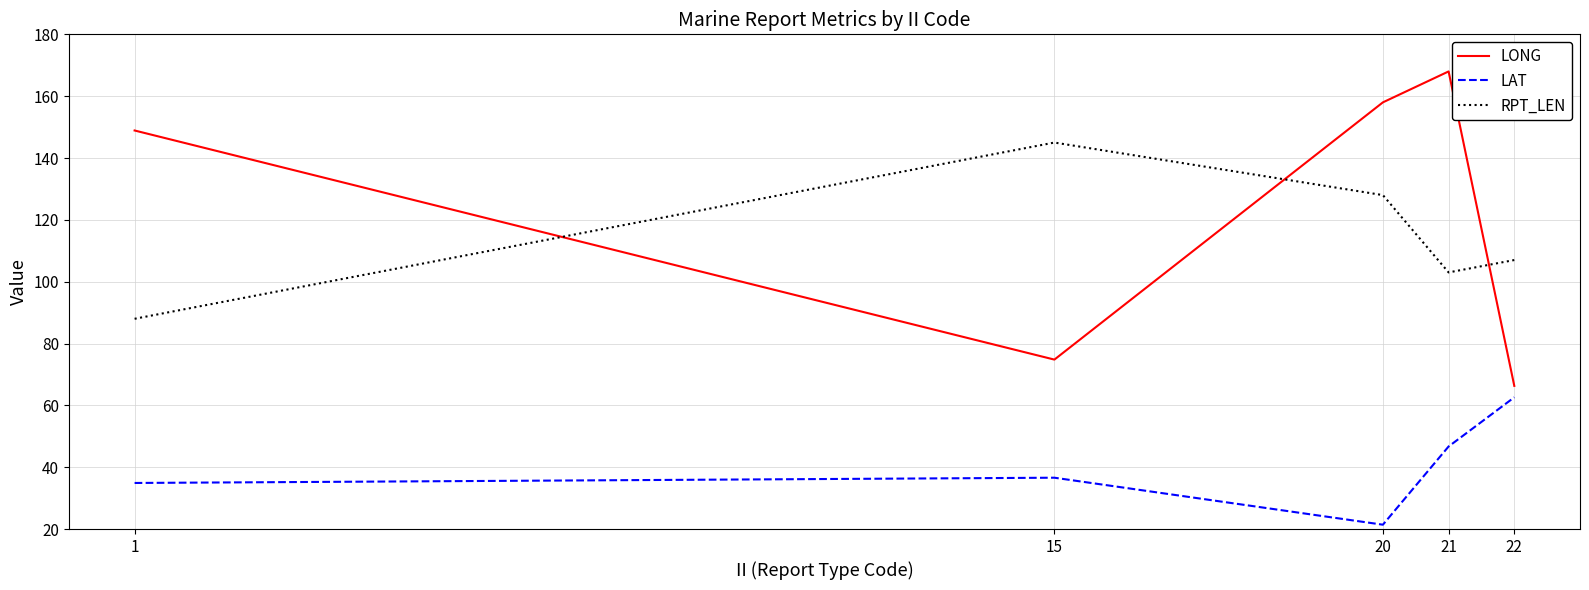

What is the spread (max minus min) of values at 21?

121.3